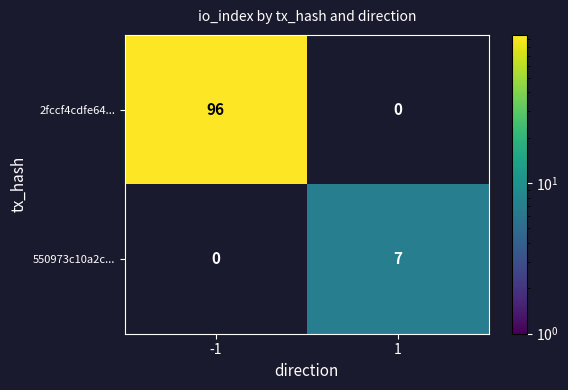

The 2fccf4cdfe64... series shows 131 at -1. True or false?

False